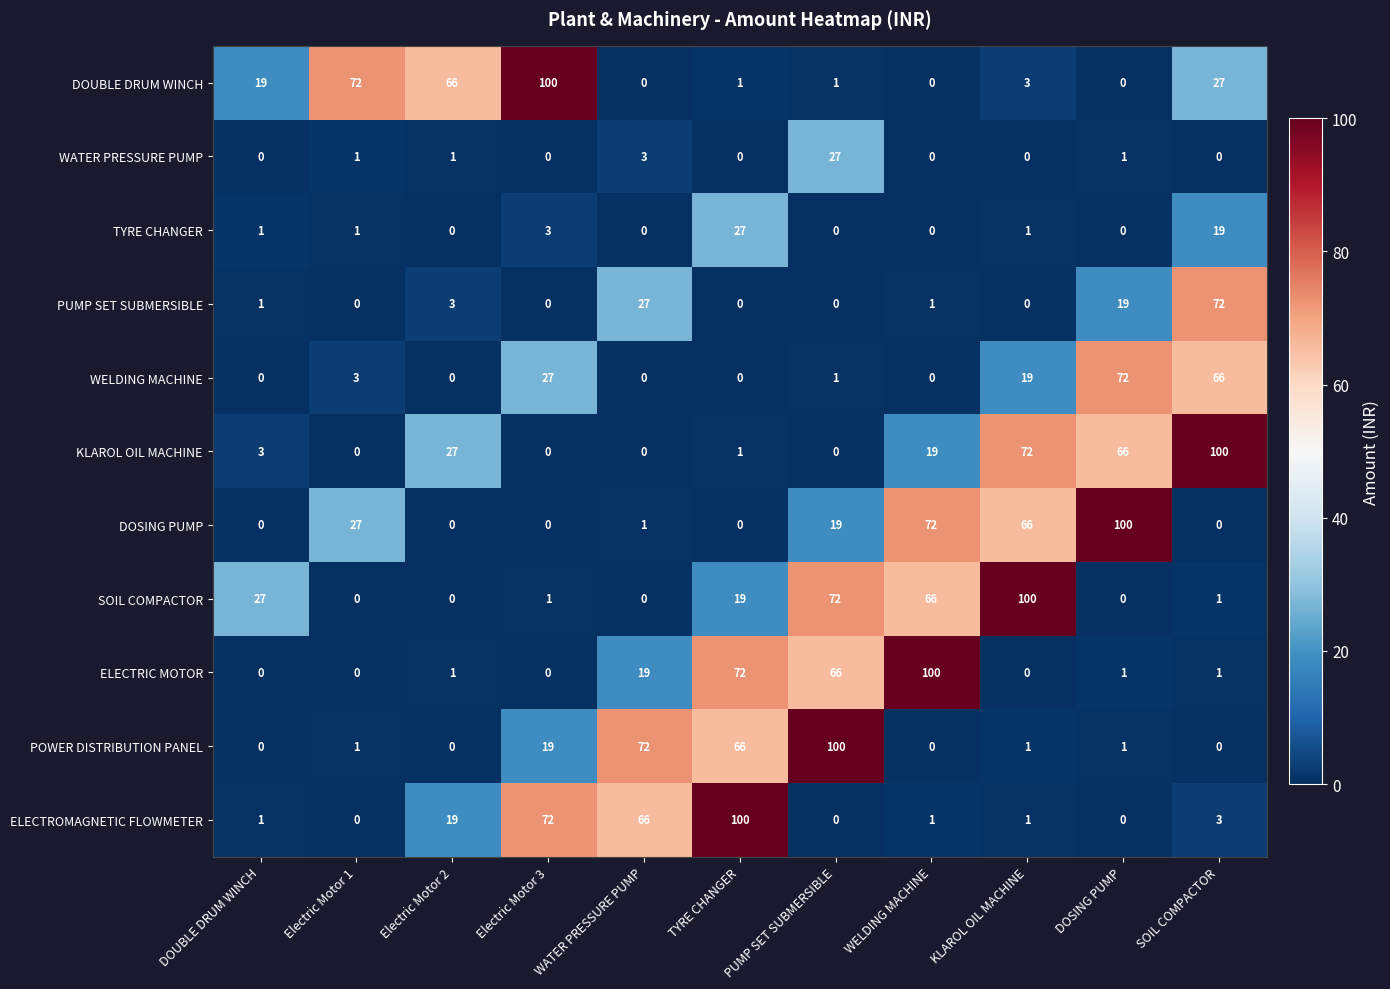

What is the sum of the SOIL COMPACTOR values at PUMP SET SUBMERSIBLE and Electric Motor 1?

72